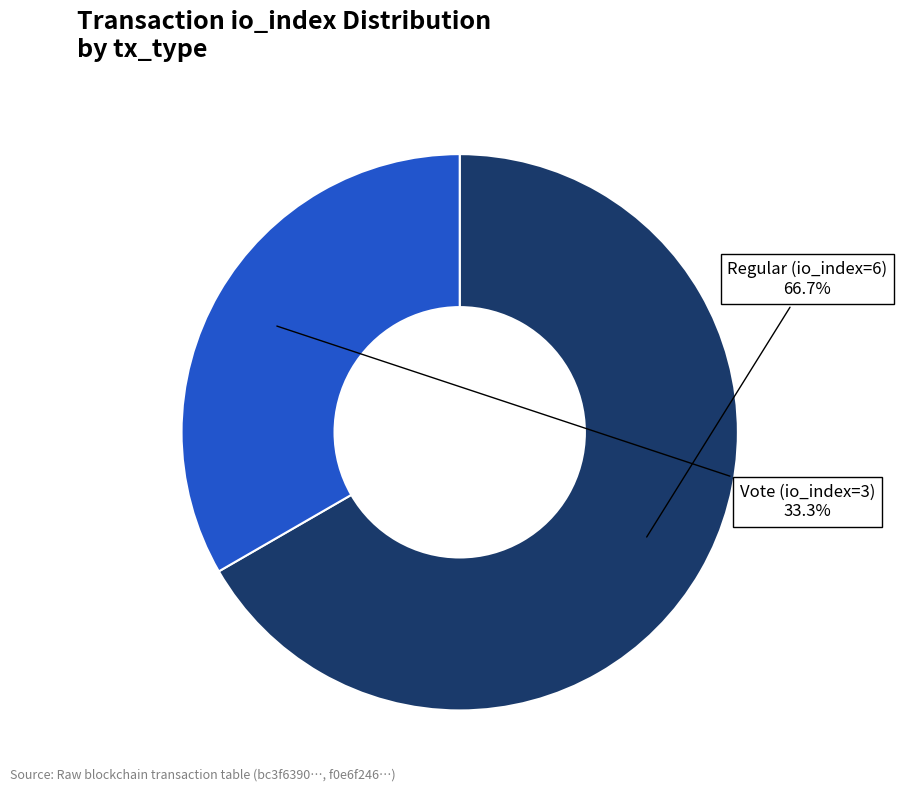

Does any single category account for the majority?

Yes